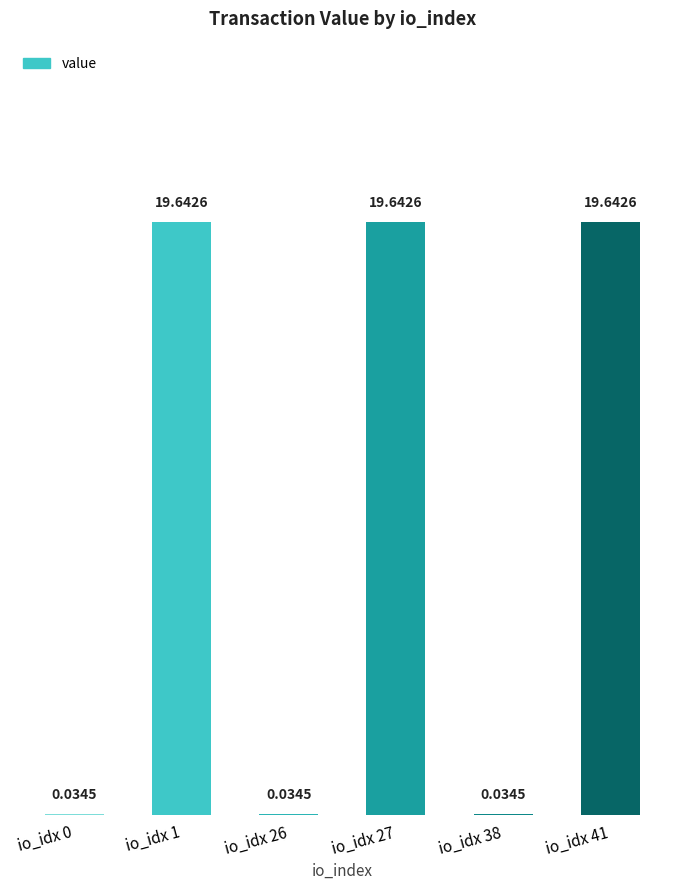

What is the sum of all values?

59.0